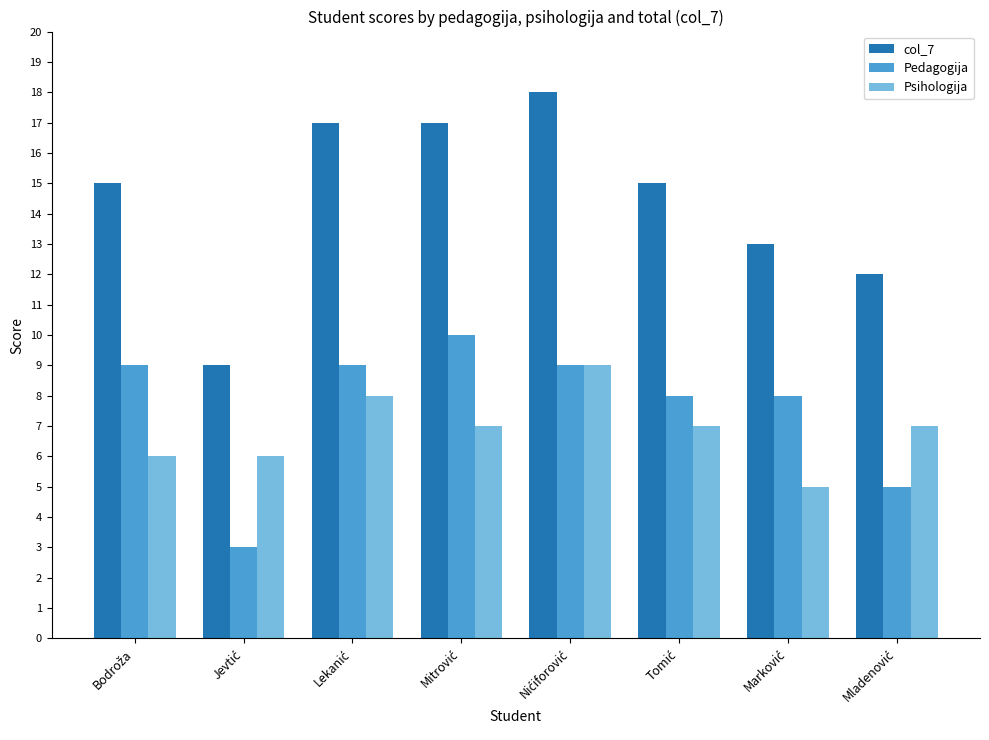

List the series in order of their peak value, highest first.

col_7, Pedagogija, Psihologija